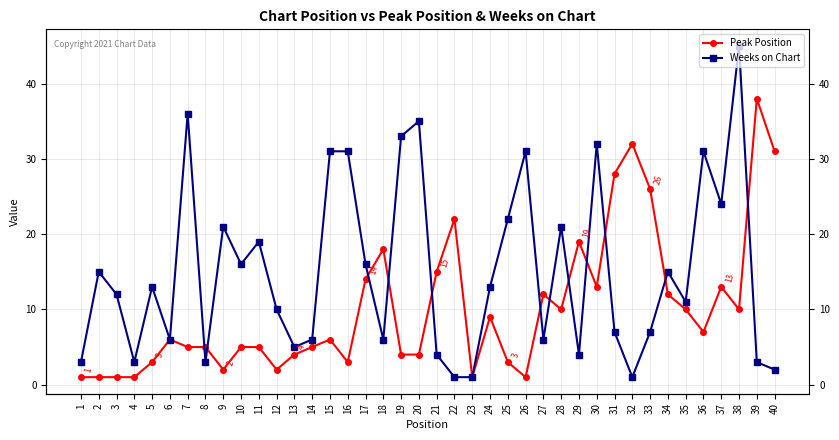

What is the sum of the Peak Position values at 25 and 29?

22